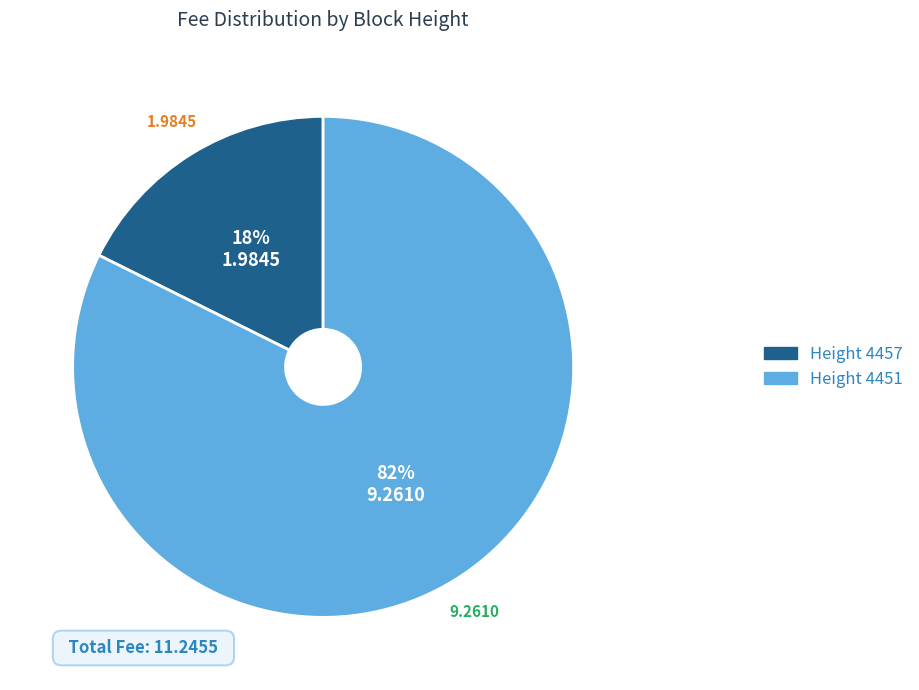

Which category has the biggest portion of the pie?

Height 4451